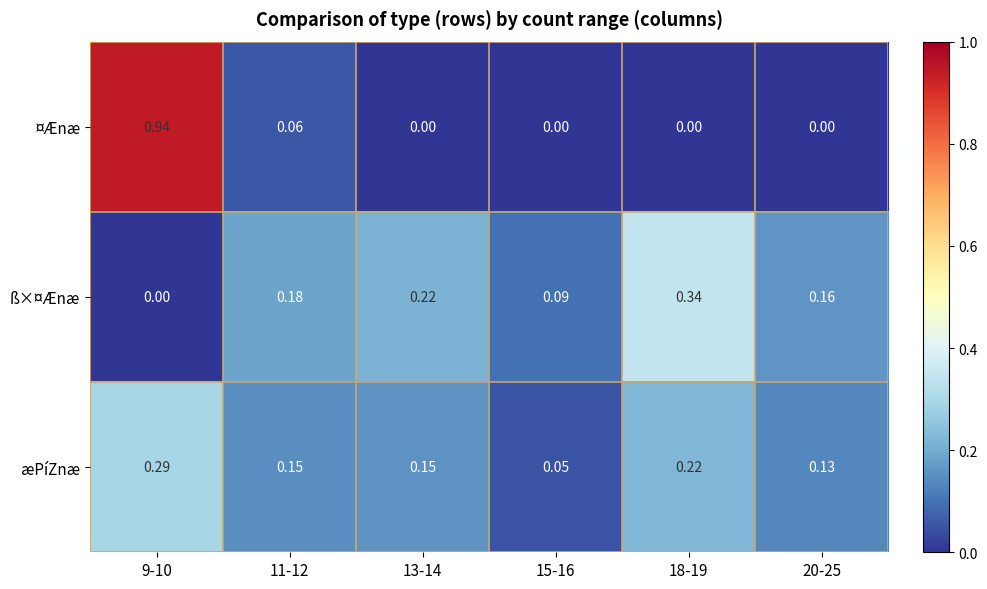

Rank the series at 11-12 from lowest to highest value.

¤Ænæ, æPíZnæ, ß×¤Ænæ